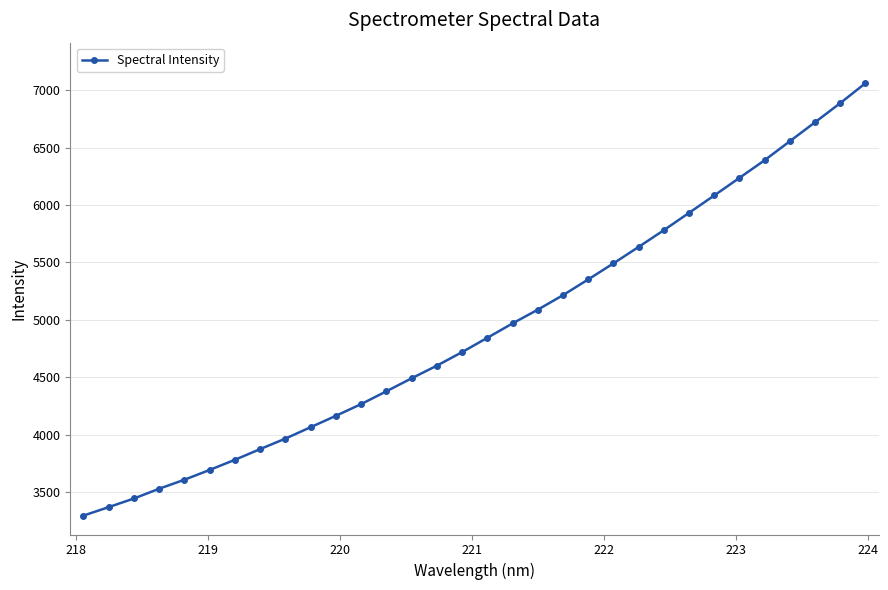

What is the value of the 2nd point from the left?

3368.6